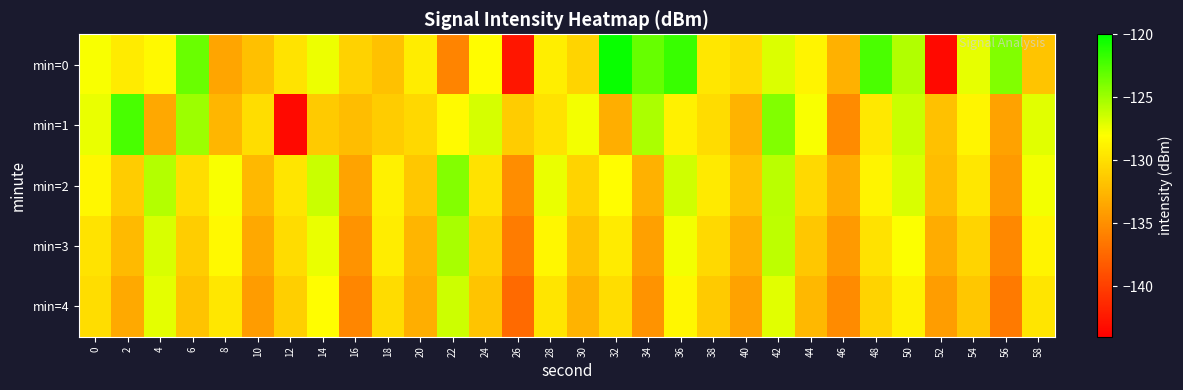

Reading left to right, transcribe all the data shown in this chart.

min=0: 0=-127.9	2=-129.2	4=-128.4	6=-123.4	8=-133.6	10=-132.0	12=-129.7	14=-127.4	16=-130.9	18=-131.9	20=-129.1	22=-135.7	24=-128.2	26=-142.6	28=-129.0	30=-130.6	32=-120.3	34=-123.2	36=-121.8	38=-129.5	40=-130.3	42=-126.9	44=-128.7	46=-132.9	48=-122.4	50=-125.6	52=-143.4	54=-127.2	56=-124.1	58=-131.7
min=1: 0=-127.3	2=-122.3	4=-133.5	6=-124.9	8=-132.5	10=-130.1	12=-143.4	14=-131.3	16=-132.1	18=-131.2	20=-130.5	22=-128.3	24=-126.7	26=-131.2	28=-129.8	30=-127.6	32=-133.1	34=-125.4	36=-128.9	38=-130.2	40=-132.7	42=-124.1	44=-127.8	46=-135.2	48=-129.4	50=-126.3	52=-131.9	54=-128.6	56=-133.8	58=-127.1
min=2: 0=-128.5	2=-131.2	4=-125.7	6=-130.1	8=-127.8	10=-132.4	12=-129.6	14=-126.3	16=-133.7	18=-128.9	20=-131.5	22=-124.2	24=-129.8	26=-135.1	28=-127.4	30=-130.7	32=-128.1	34=-132.9	36=-126.5	38=-129.3	40=-131.8	42=-125.9	44=-130.4	46=-133.2	48=-128.7	50=-126.8	52=-132.1	54=-129.5	56=-134.3	58=-127.6
min=3: 0=-129.7	2=-132.3	4=-126.8	6=-131.1	8=-128.4	10=-133.5	12=-130.2	14=-127.4	16=-134.8	18=-129.1	20=-132.6	22=-125.3	24=-130.9	26=-136.2	28=-128.5	30=-131.8	32=-129.2	34=-133.9	36=-127.6	38=-130.4	40=-132.9	42=-126.0	44=-131.5	46=-134.3	48=-129.8	50=-127.9	52=-133.2	54=-130.6	56=-135.4	58=-128.7
min=4: 0=-130.1	2=-133.4	4=-127.2	6=-131.8	8=-129.5	10=-134.2	12=-131.0	14=-128.1	16=-135.5	18=-130.2	20=-133.1	22=-126.4	24=-131.7	26=-137.3	28=-129.6	30=-132.7	32=-130.1	34=-134.8	36=-128.5	38=-131.3	40=-133.8	42=-127.1	44=-132.4	46=-135.2	48=-130.7	50=-128.9	52=-134.1	54=-131.5	56=-136.3	58=-129.6